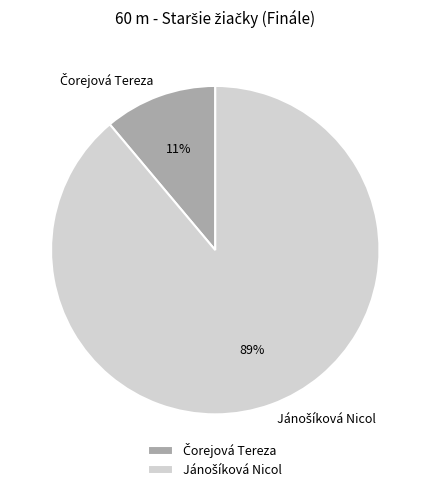

Does any single category account for the majority?

Yes